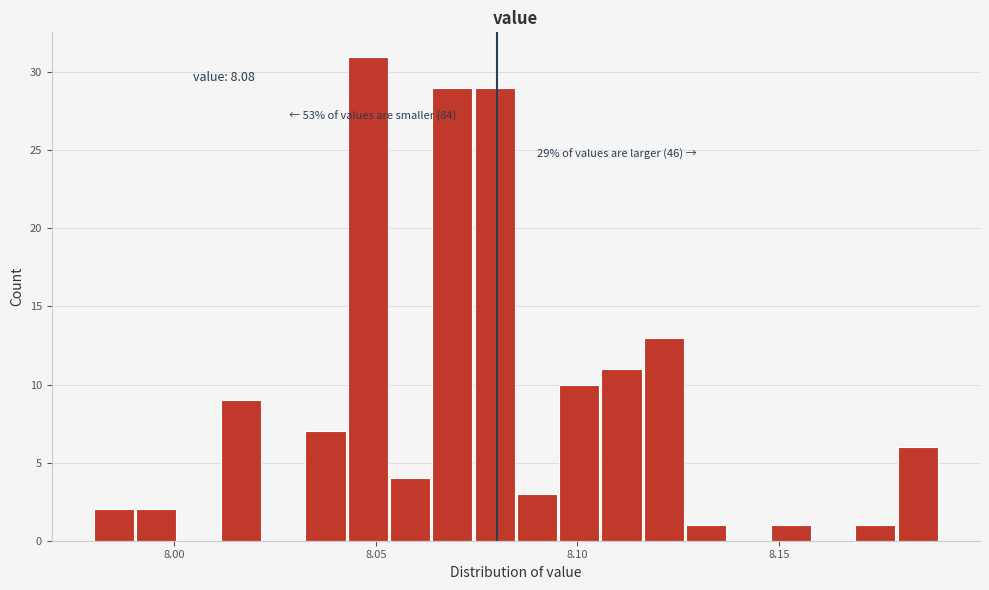

Read against the x-axis, roughly where is the centre of the tallest bar?

8.050